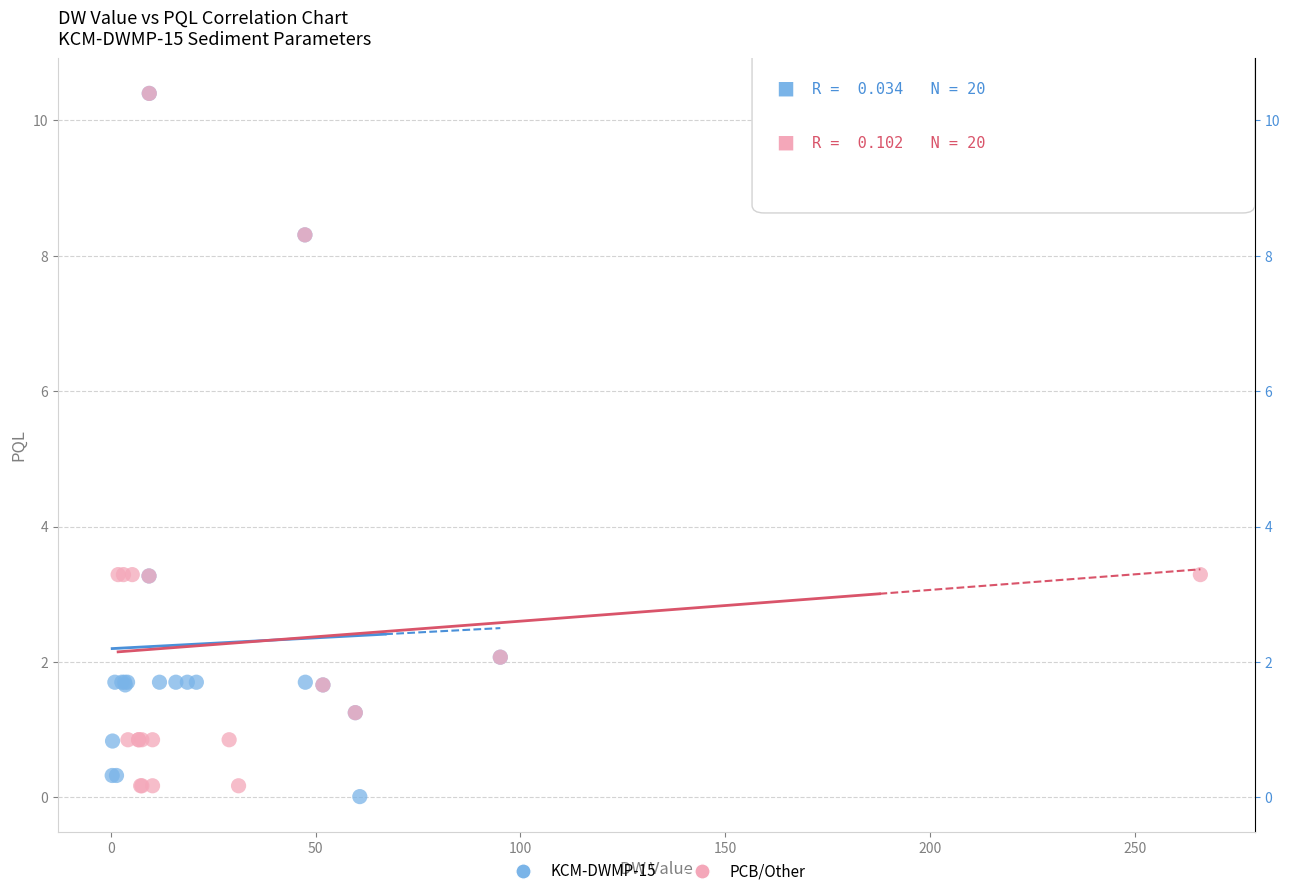

Which series contains the lowest Y value?

KCM-DWMP-15